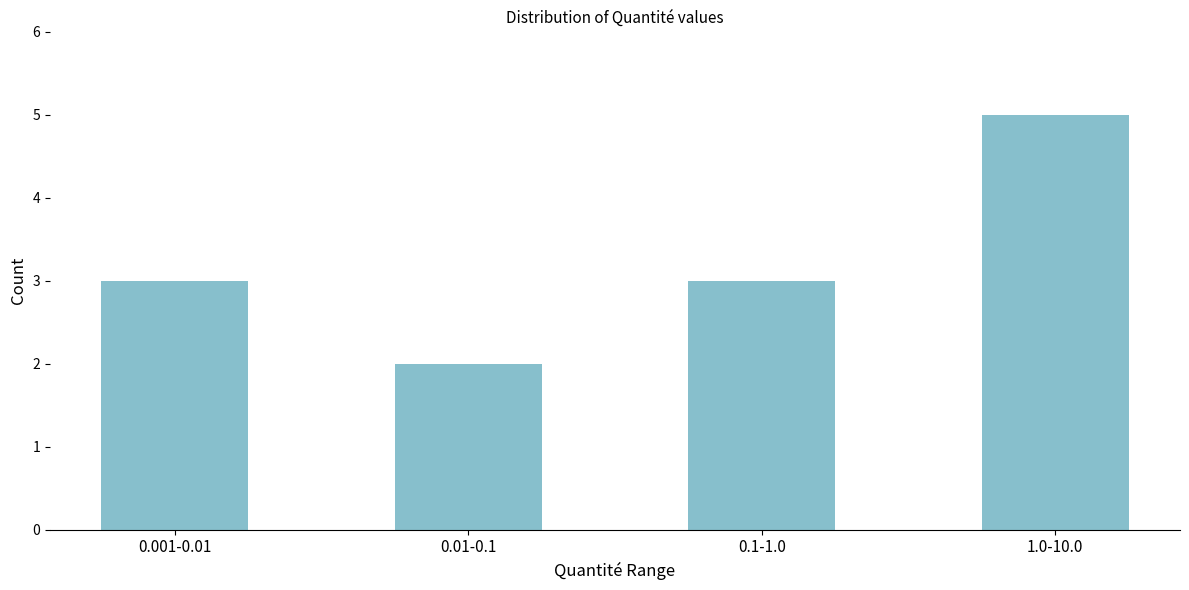

Reading right to left, extract all data points from this chart.

5	3	2	3